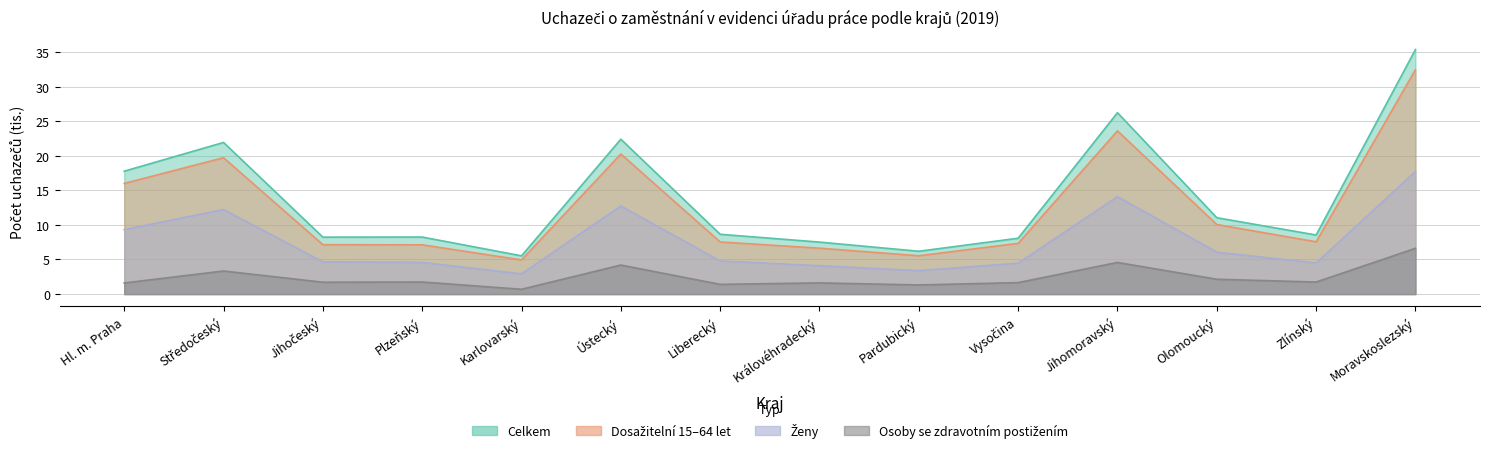

Does the chart have visible grid lines?

Yes